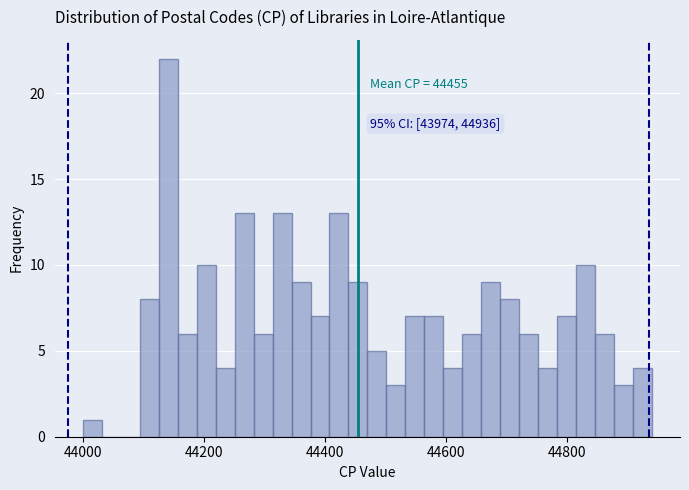

Read against the x-axis, roughly where is the centre of the tallest bar?

44140